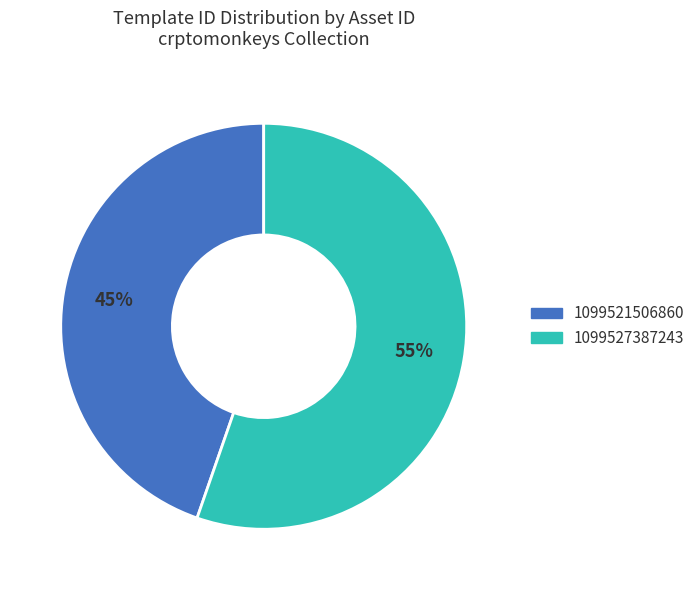

Approximately how many times larger is the value at 1099521506860 compared to 1099527387243?

0.8